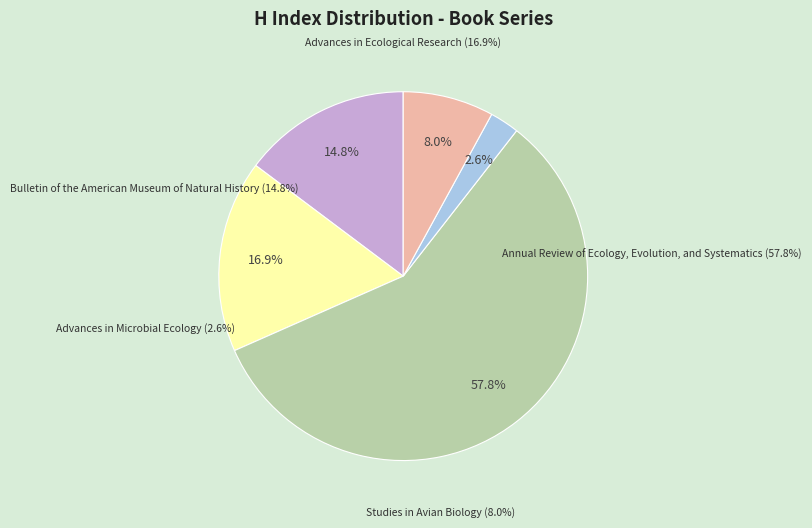

True or false: Bulletin of the American
Museum of Natural History accounts for 15% of the total.

True